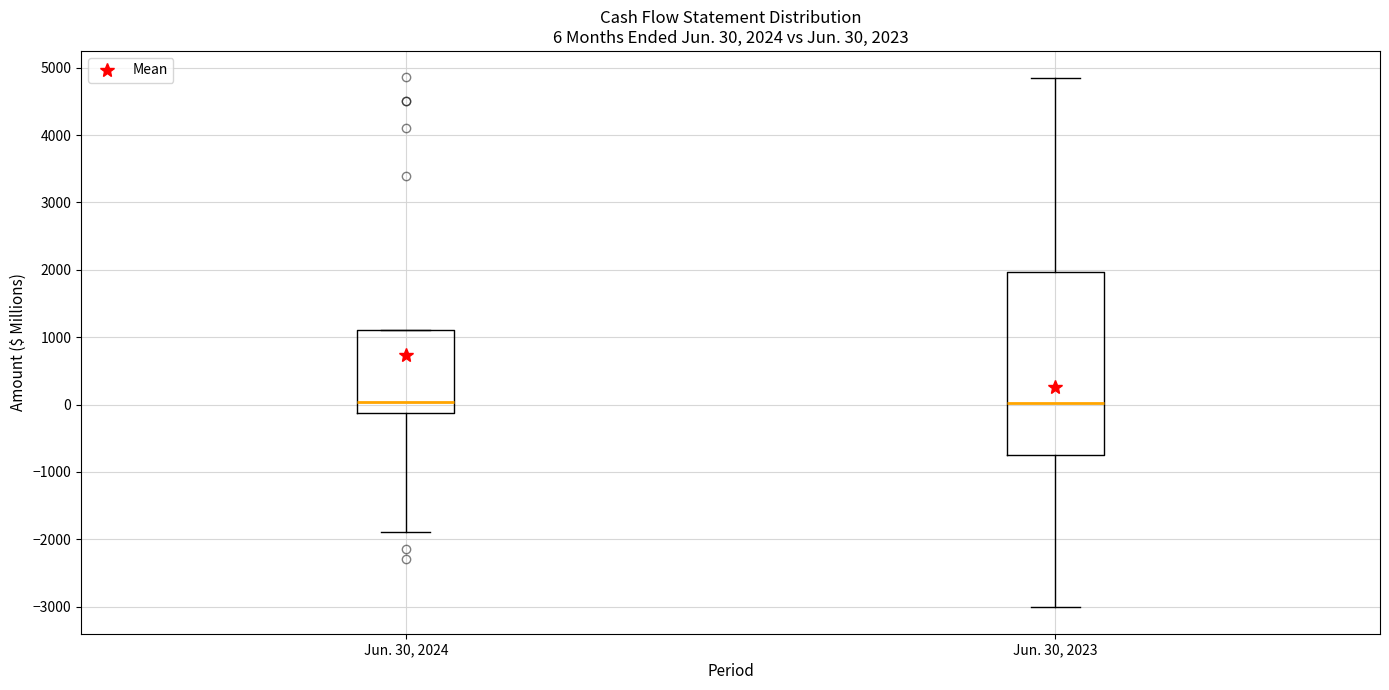

Which box is the tallest, from its lower edge to its upper edge?

Jun. 30, 2023